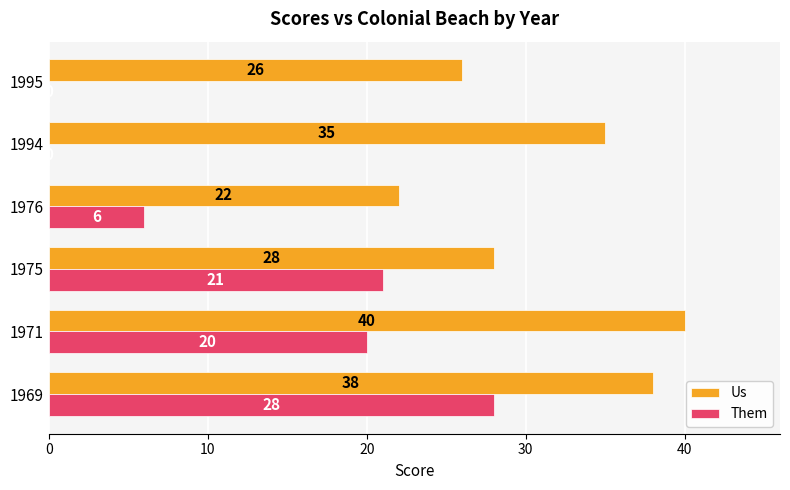

What is the sum of all Them values?

75